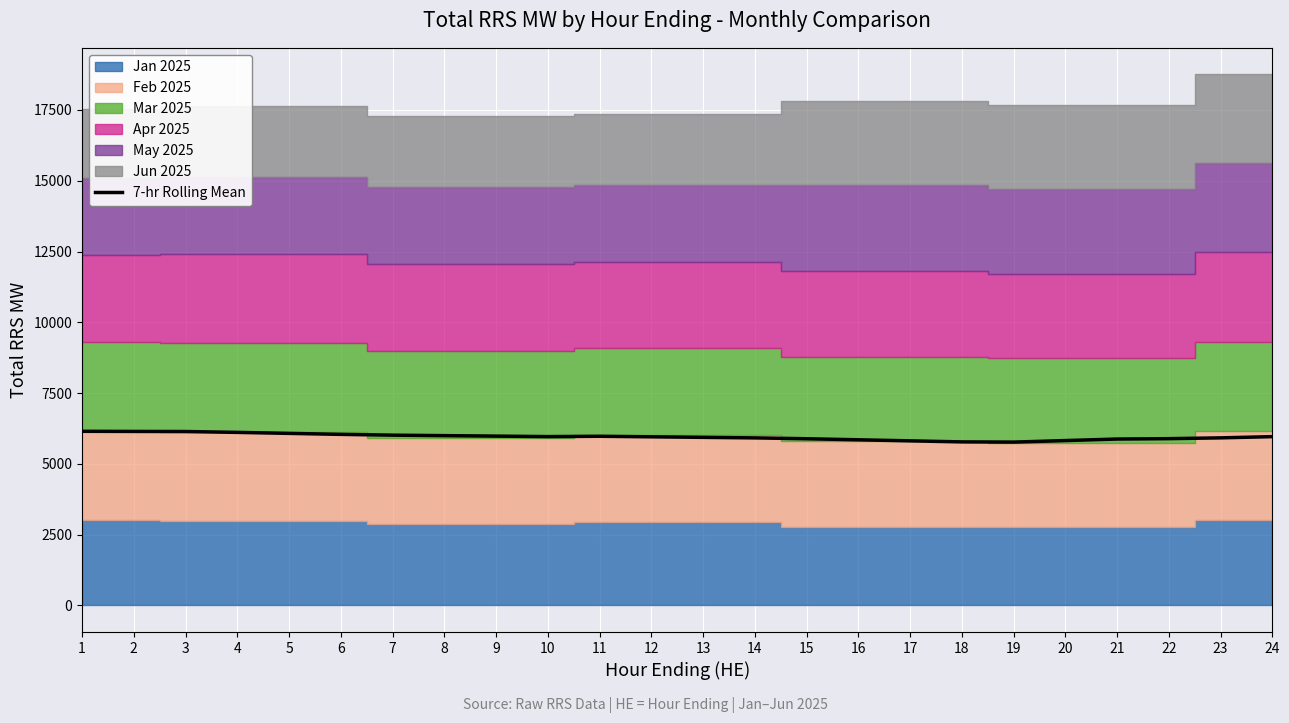

What is the change in value from 9 to 10?

-16.9